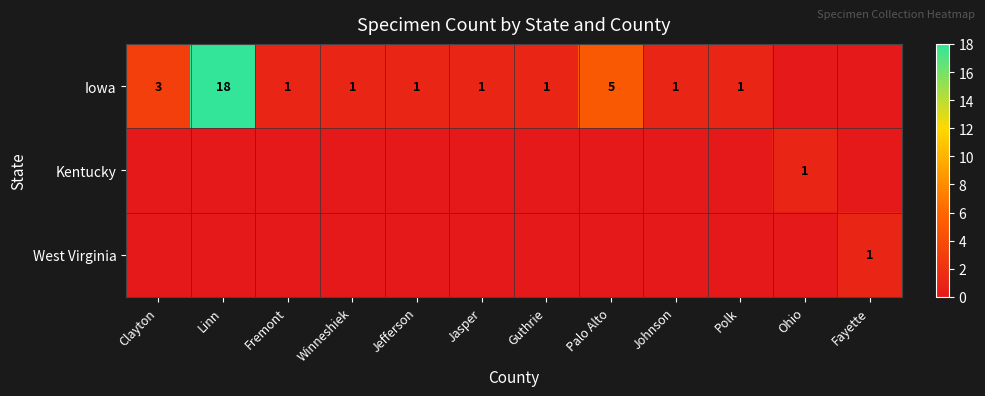

The Iowa series shows 5 at Palo Alto. True or false?

True